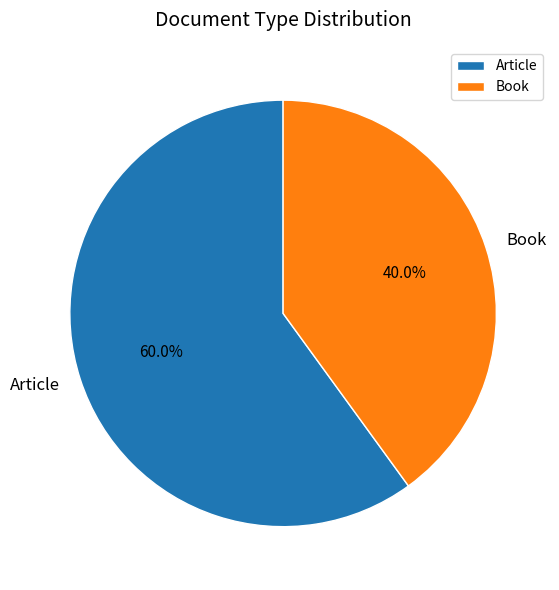

Approximately how many times larger is the value at Book compared to Article?

0.7